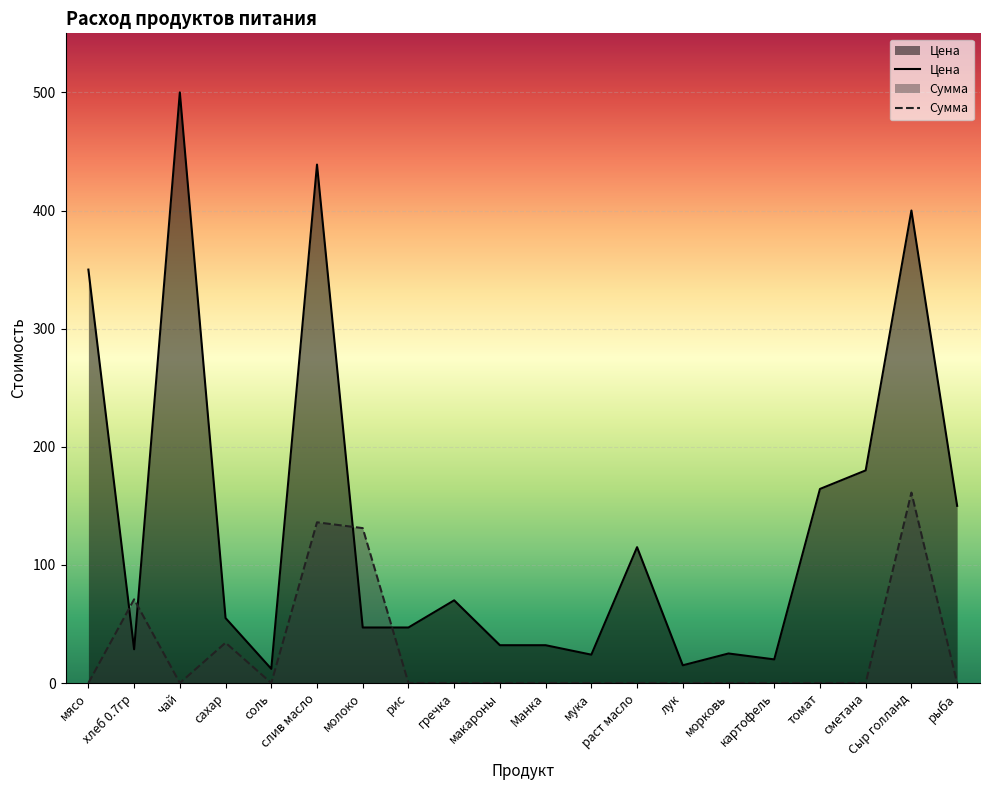

At how many categories does at least one series exceed 128?

8